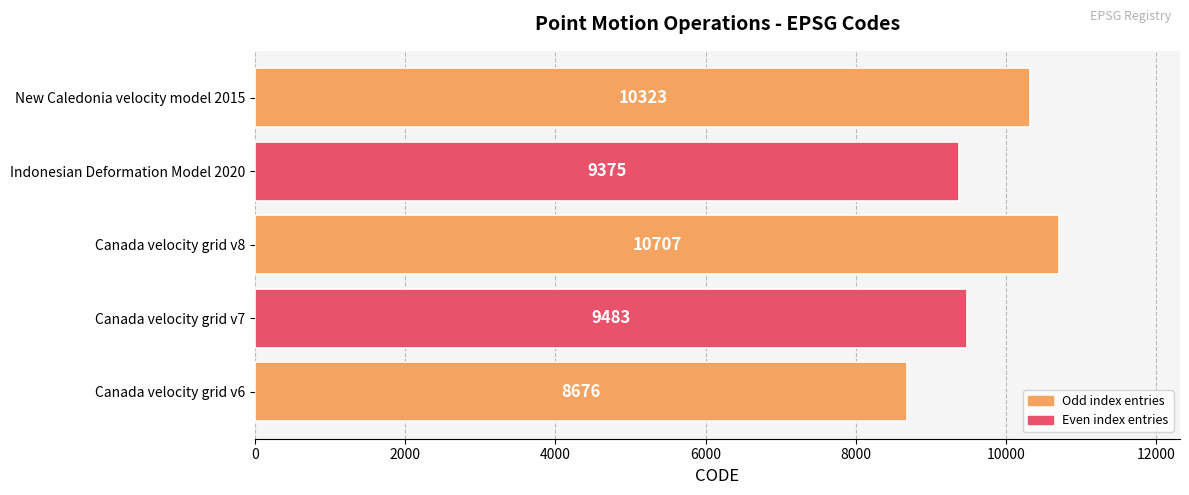

Is it true that the value at Canada velocity grid v6 is 8676?

True